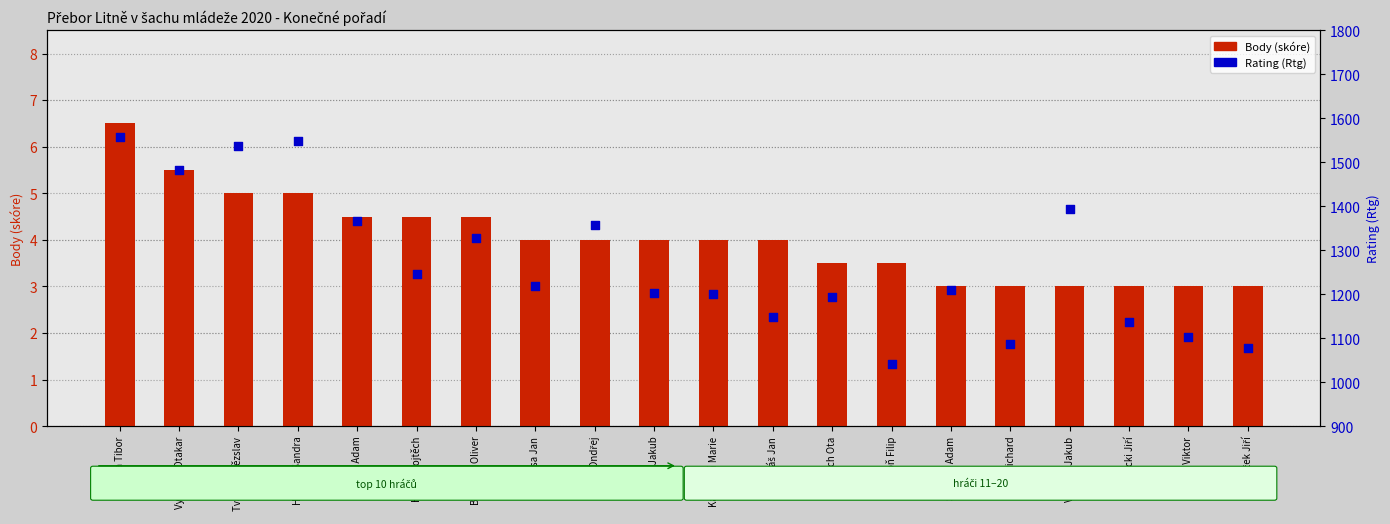

At which category is the sum across all series the highest?

Čuvala Tibor